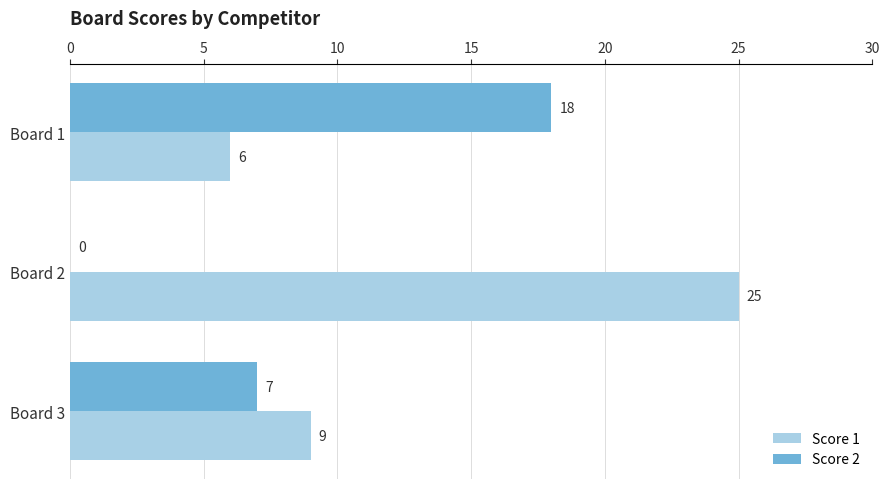

Is the value of Score 1 at Board 2 greater than the value of Score 2 at Board 3?

Yes